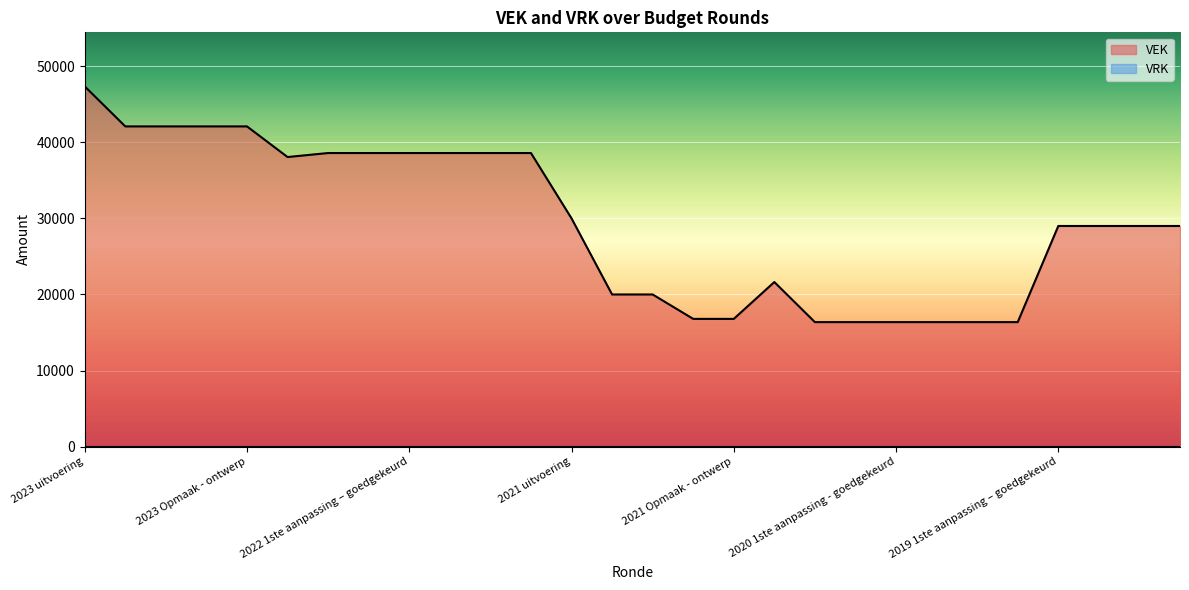

What is the label of the 5th point from the right?

2020 Opmaak - ontwerp